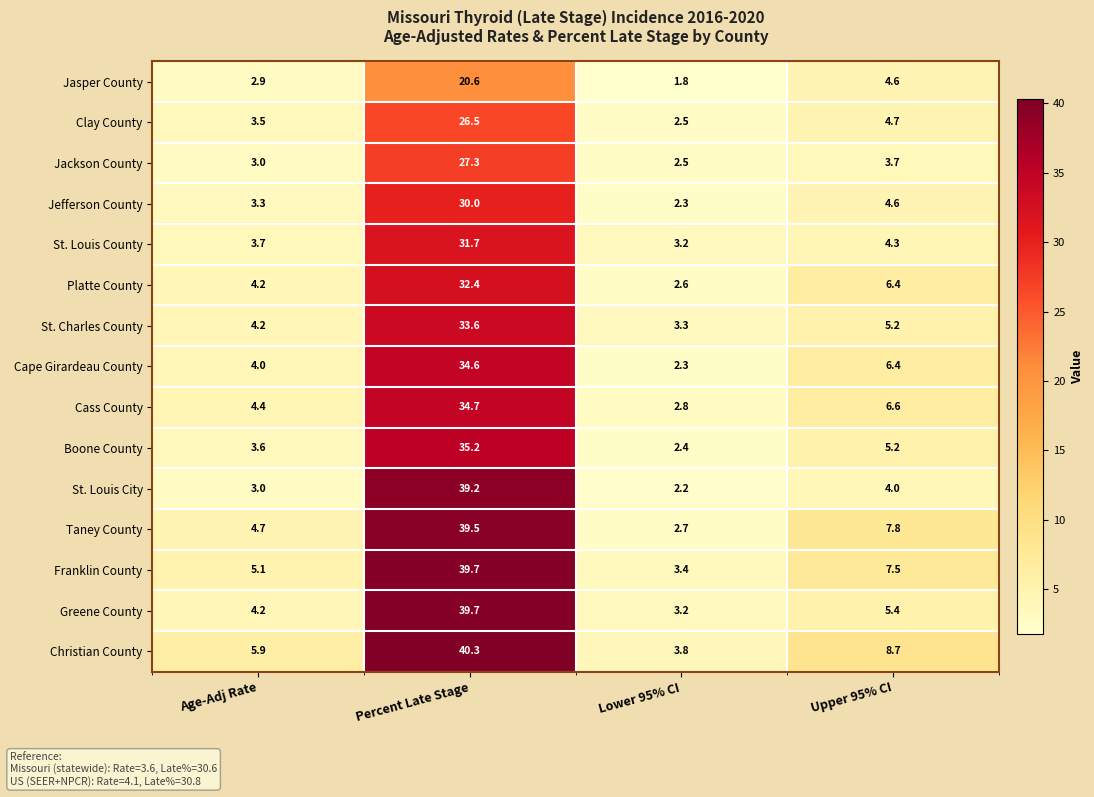

At which category does the chart reach its minimum across all series?

Lower 95% CI